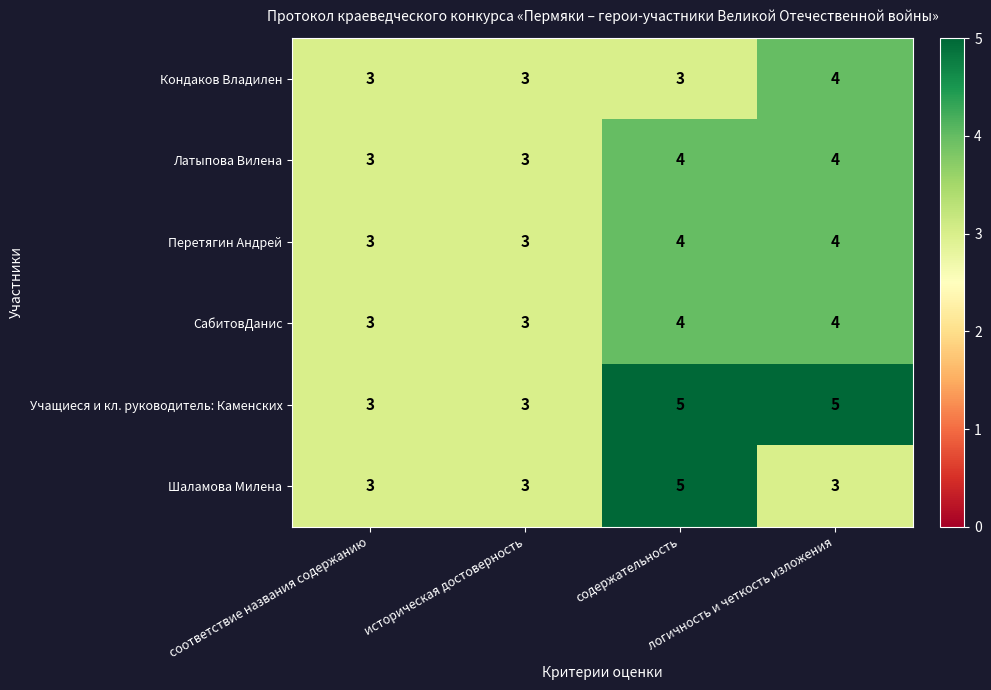

What is the maximum value for Латыпова Вилена?

4